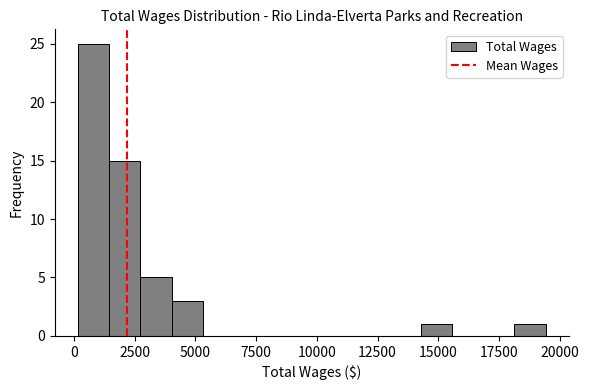

Around what value on the x-axis is the tallest bar? Give the approximate position of its centre, as read against the axis.

1000